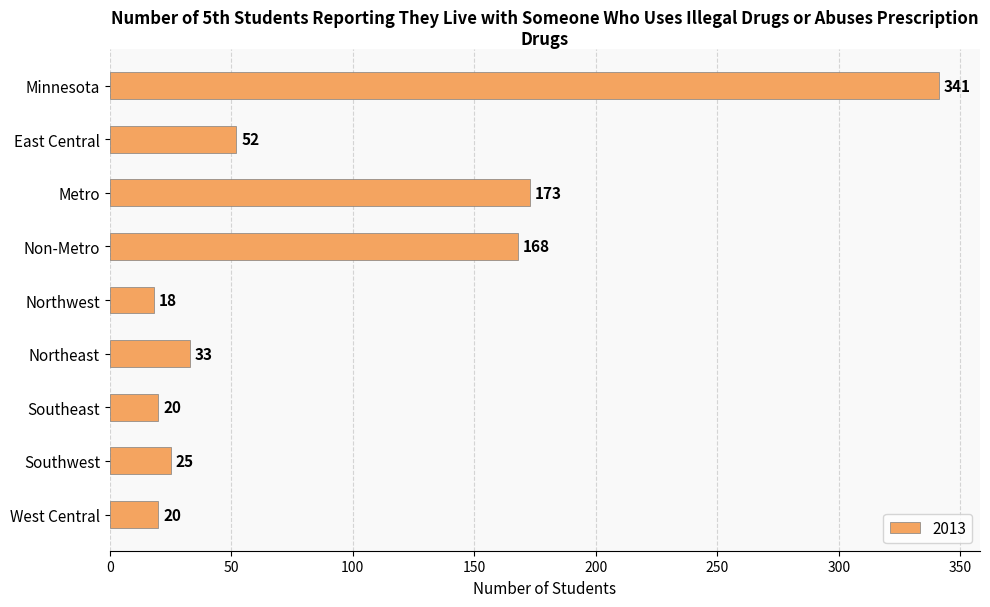

Where is the data nearest to the value 179?

Metro